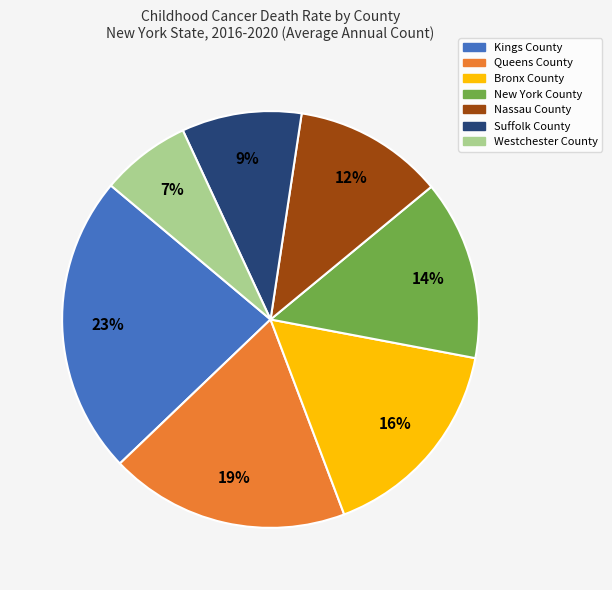

What is the smallest slice in the pie chart?

Westchester County